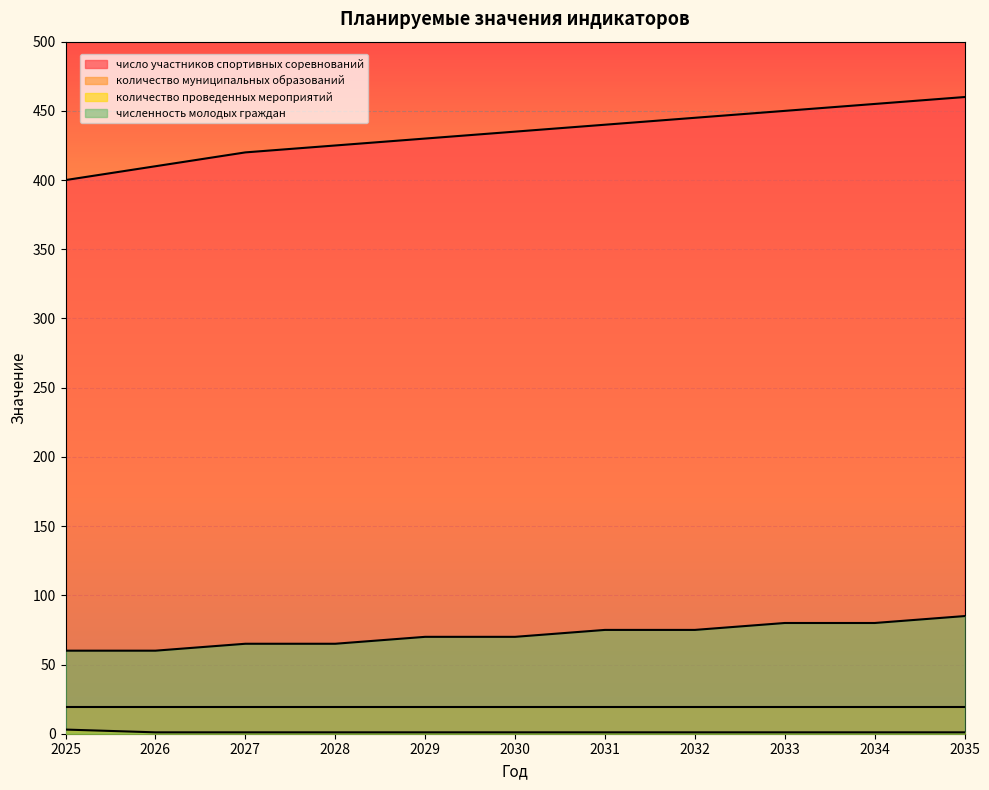

True or false: численность молодых граждан has a value of 126 at 2032.

False